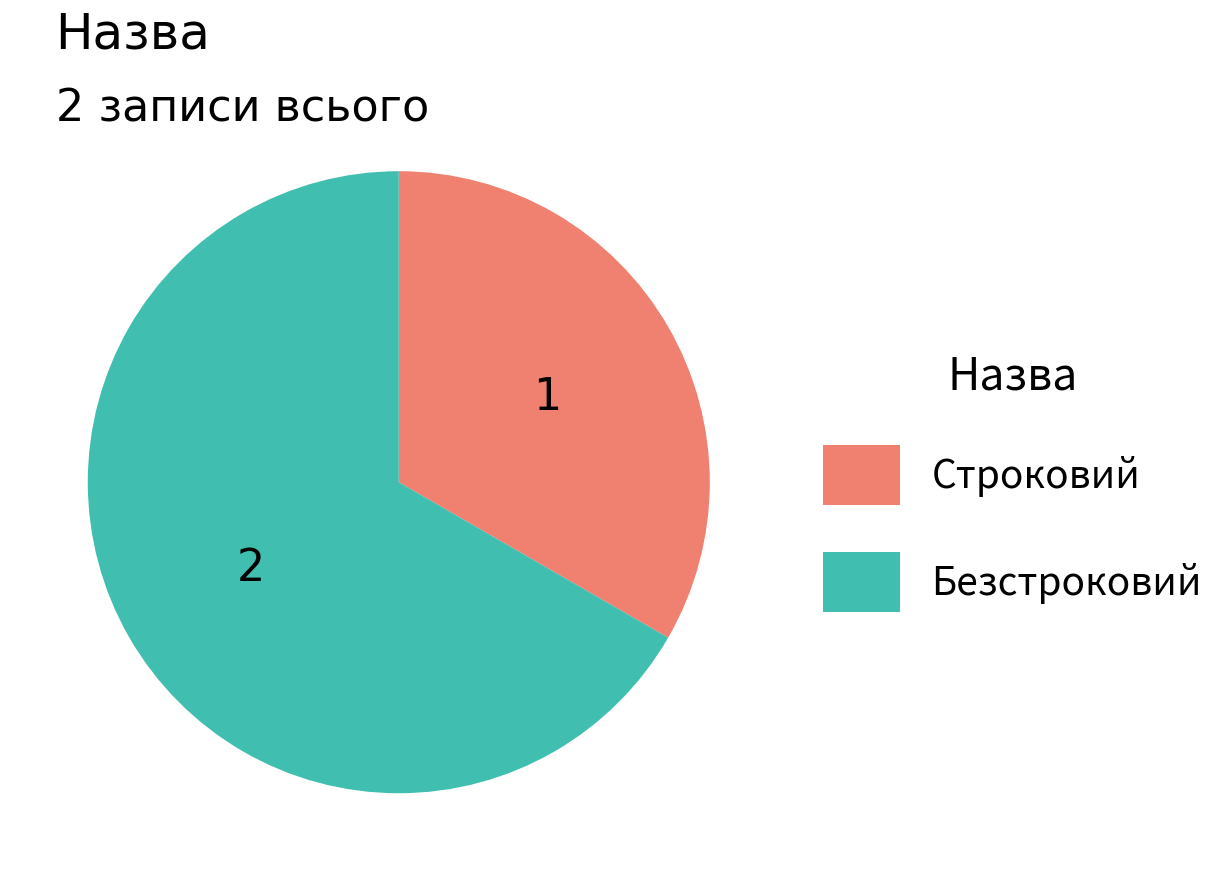

Is the sum of Строковий and Безстроковий greater than half?

Yes